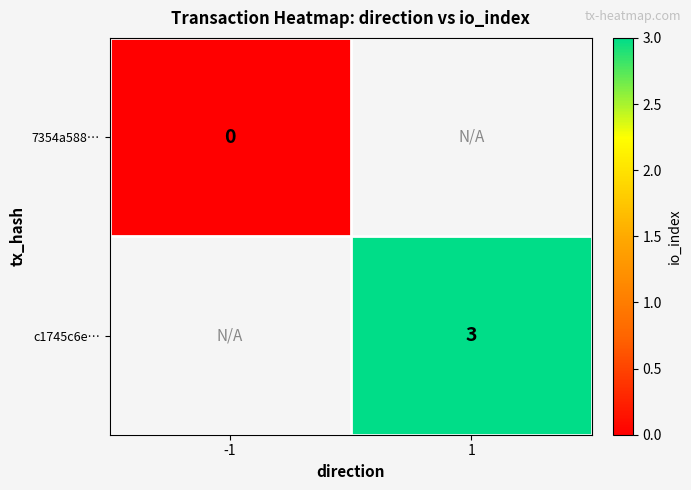

At which category does the chart reach its minimum across all series?

-1